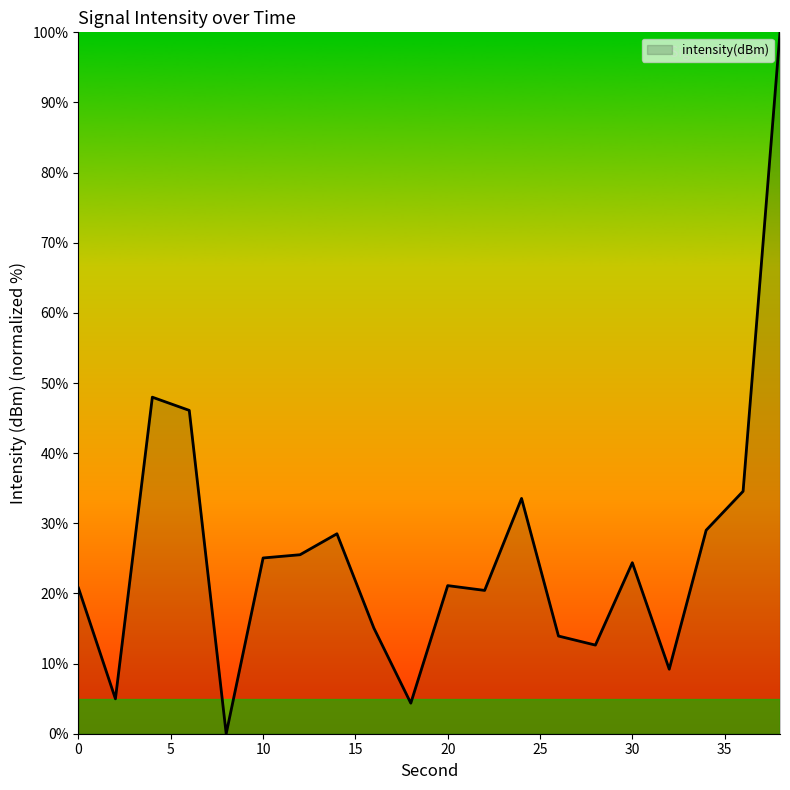

How many lines are shown in the chart?

1